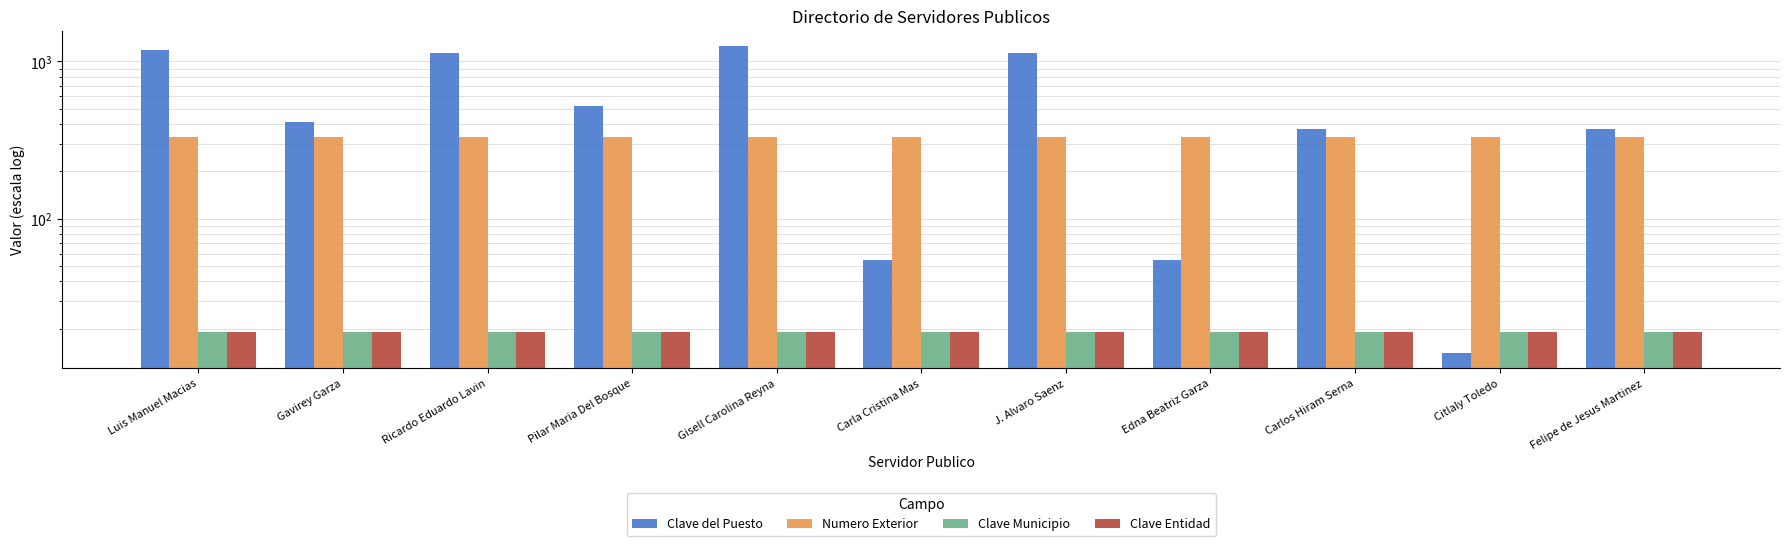

How many groups of bars are there?

11